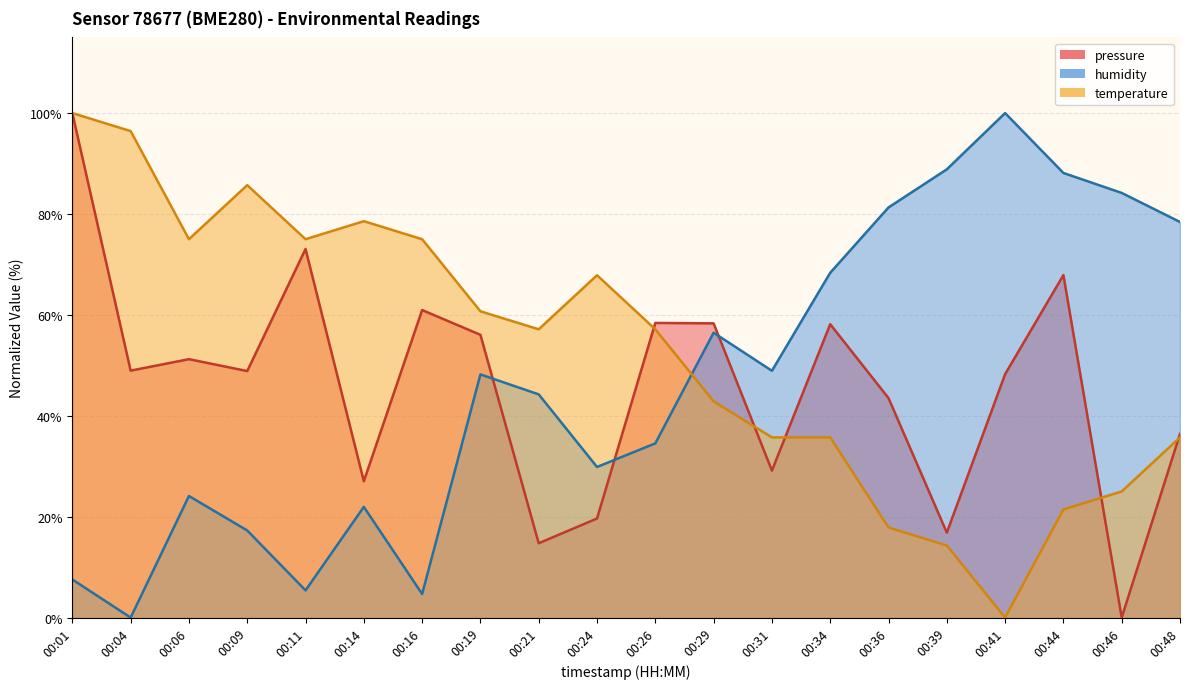

How many intersections are there between temperature and pressure?

5